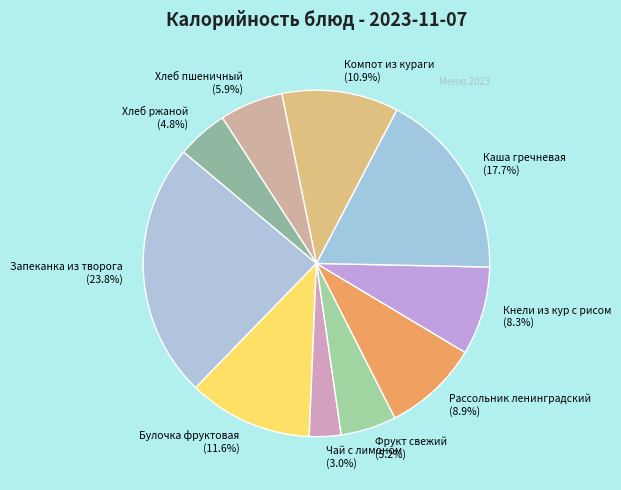

True or false: Кнели из кур с рисом accounts for 8% of the total.

True